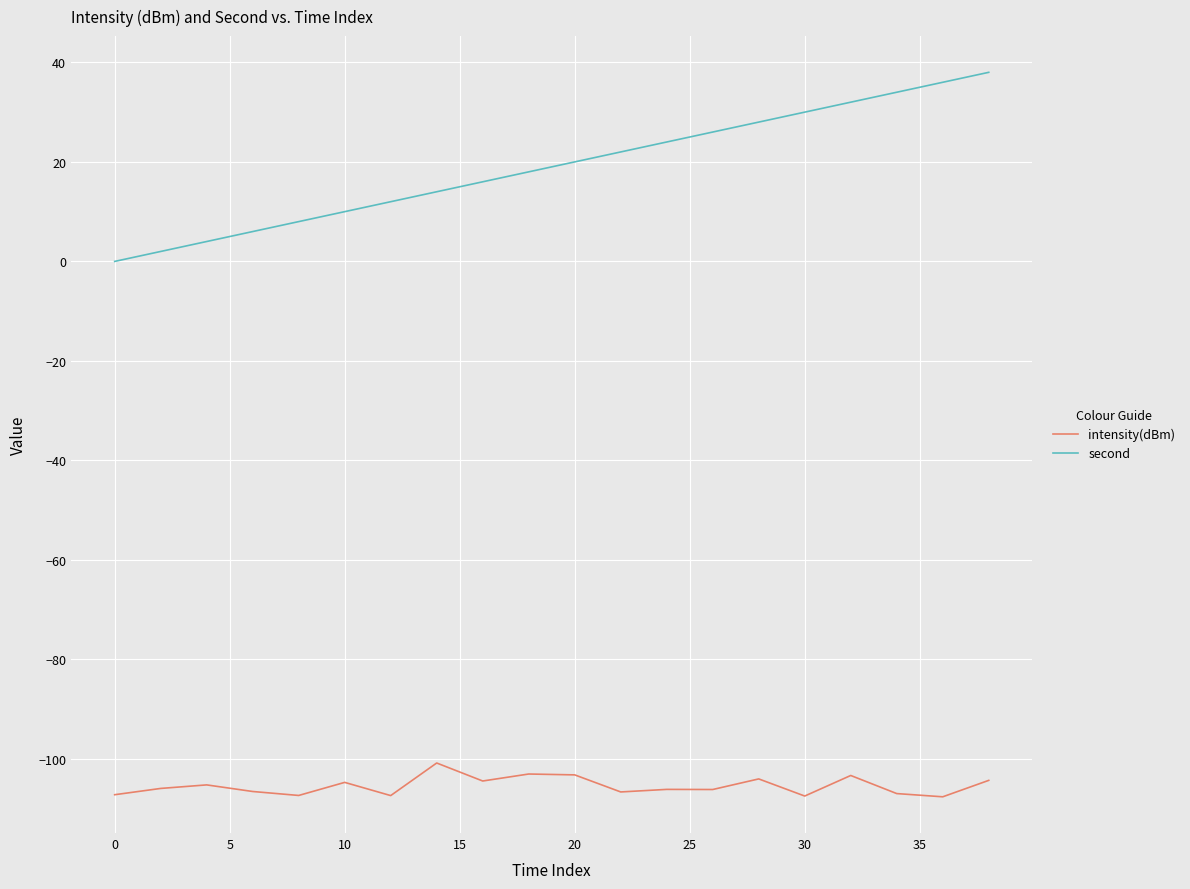

What is the difference between the maximum and second lowest values in the intensity(dBm) series?

6.6